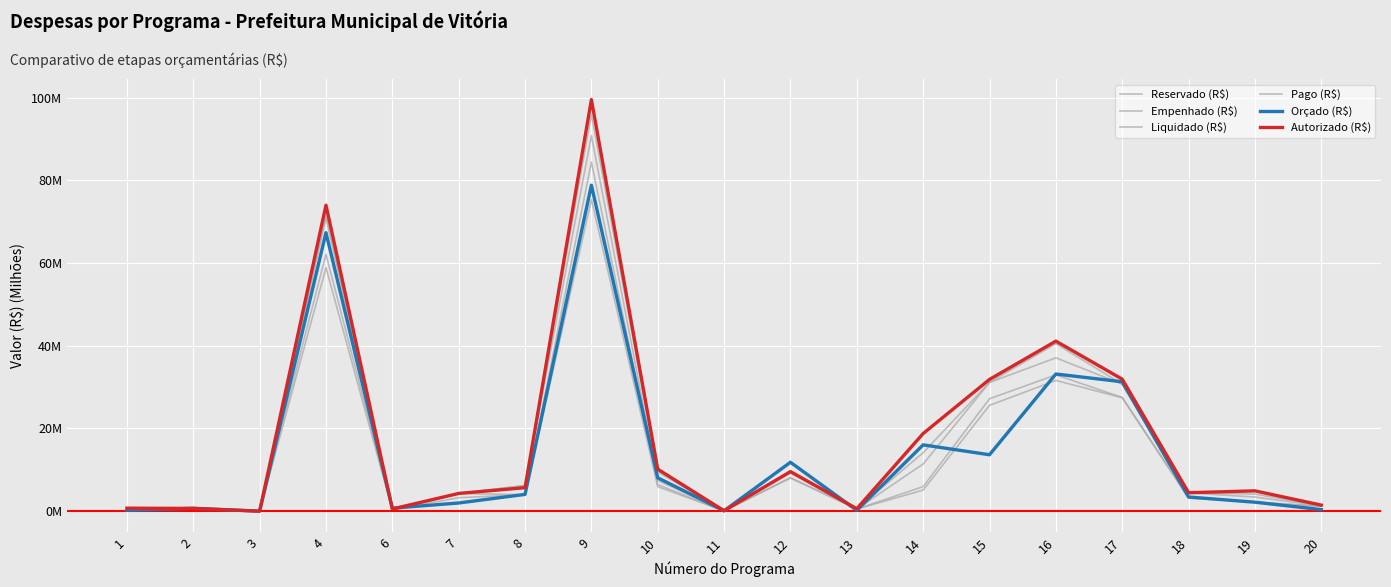

True or false: Empenhado (R$) and Reservado (R$) cross at least once.

False